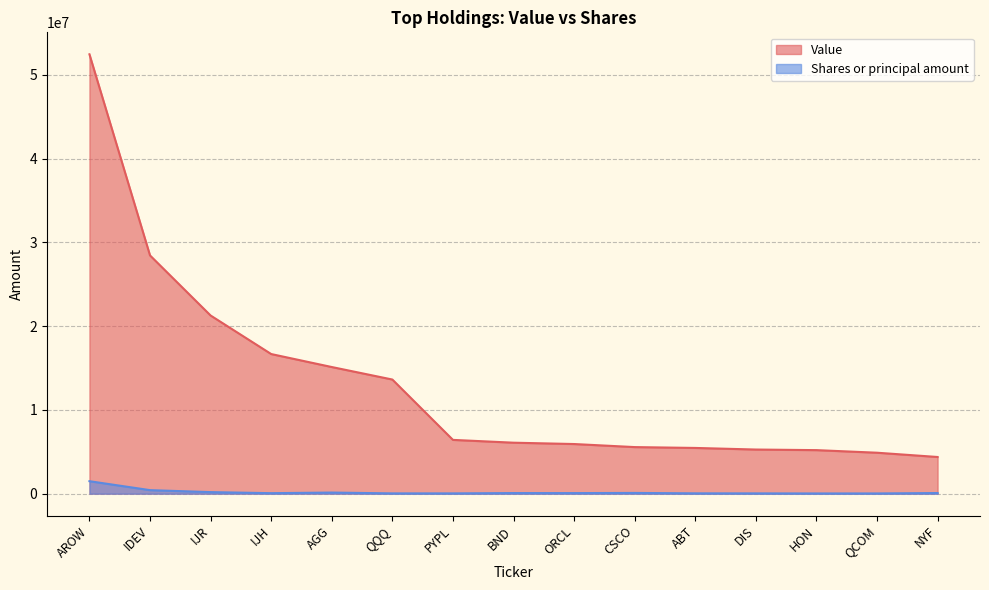

What position from the right is NYF?

1